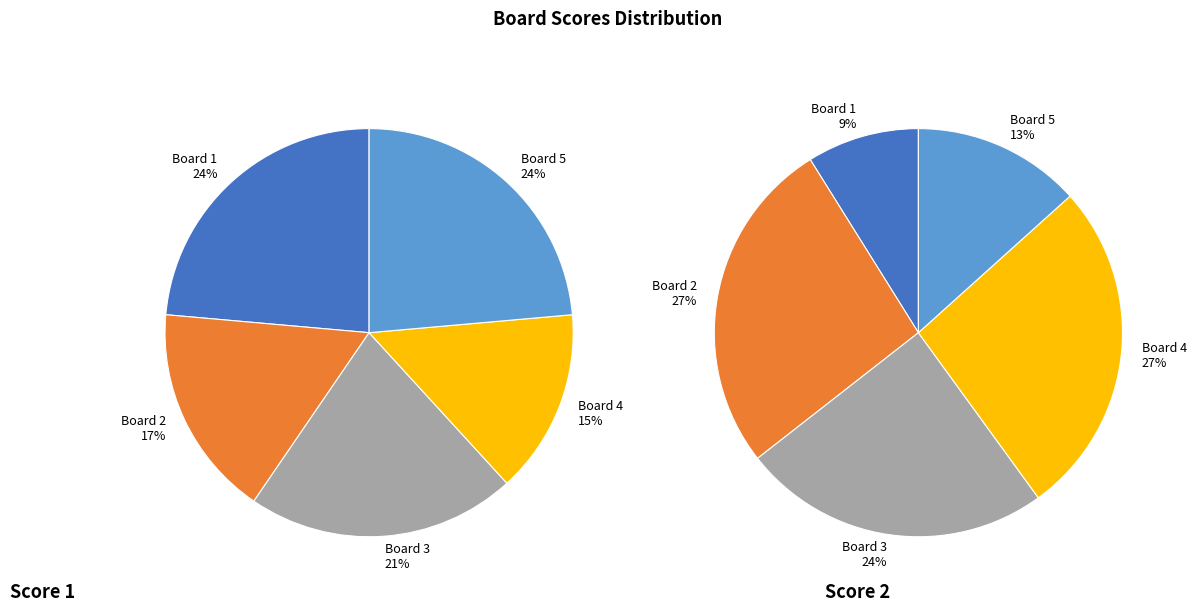

Which category has the smallest portion of the pie?

Board 4